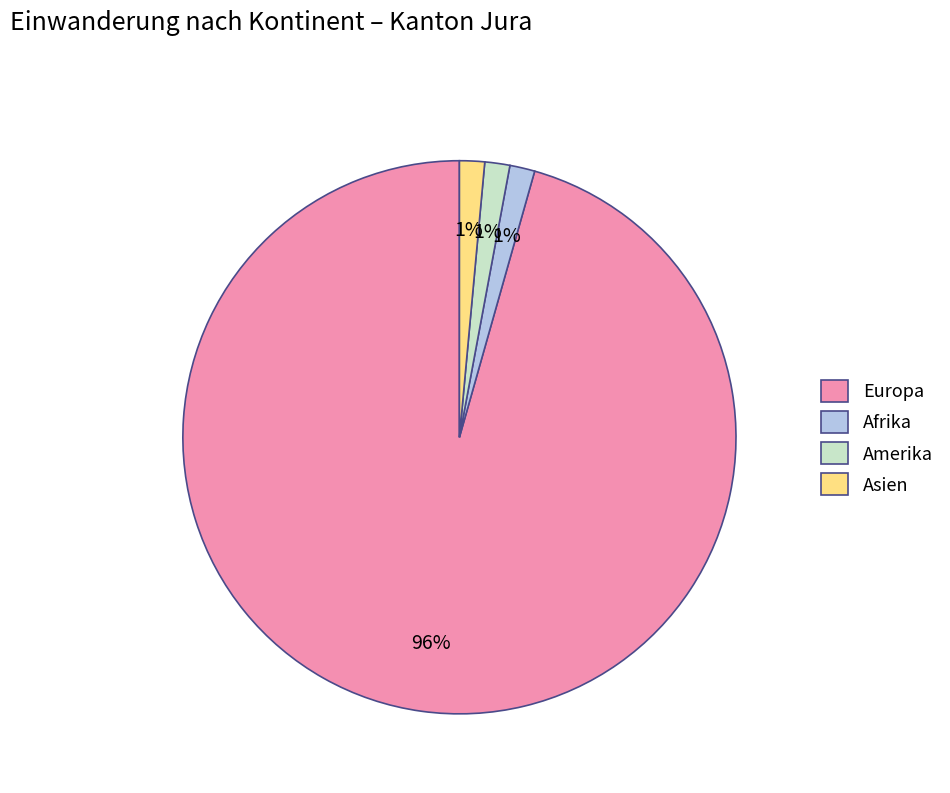

To the nearest percent, what is the average slice percentage?

25%